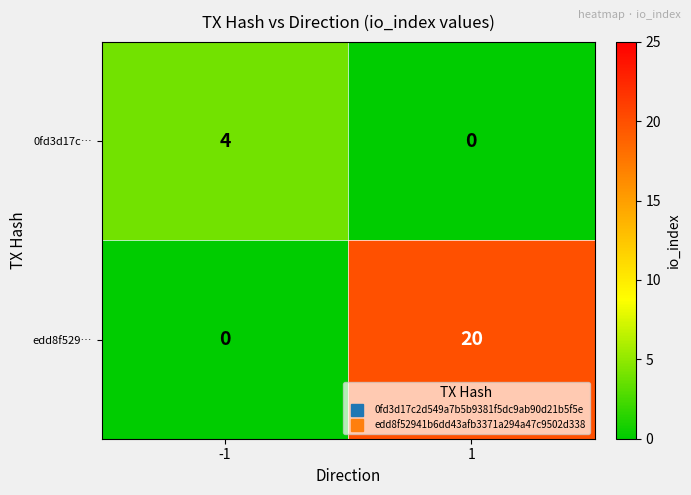

The value of 0fd3d17c… at 1 is -2. True or false?

False